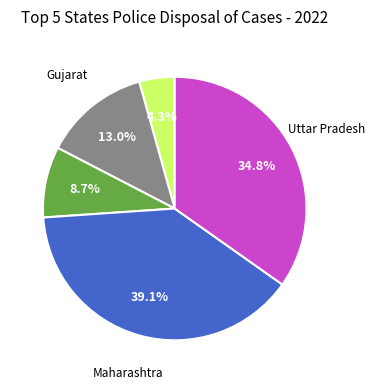

How many slices are in this pie chart?

5